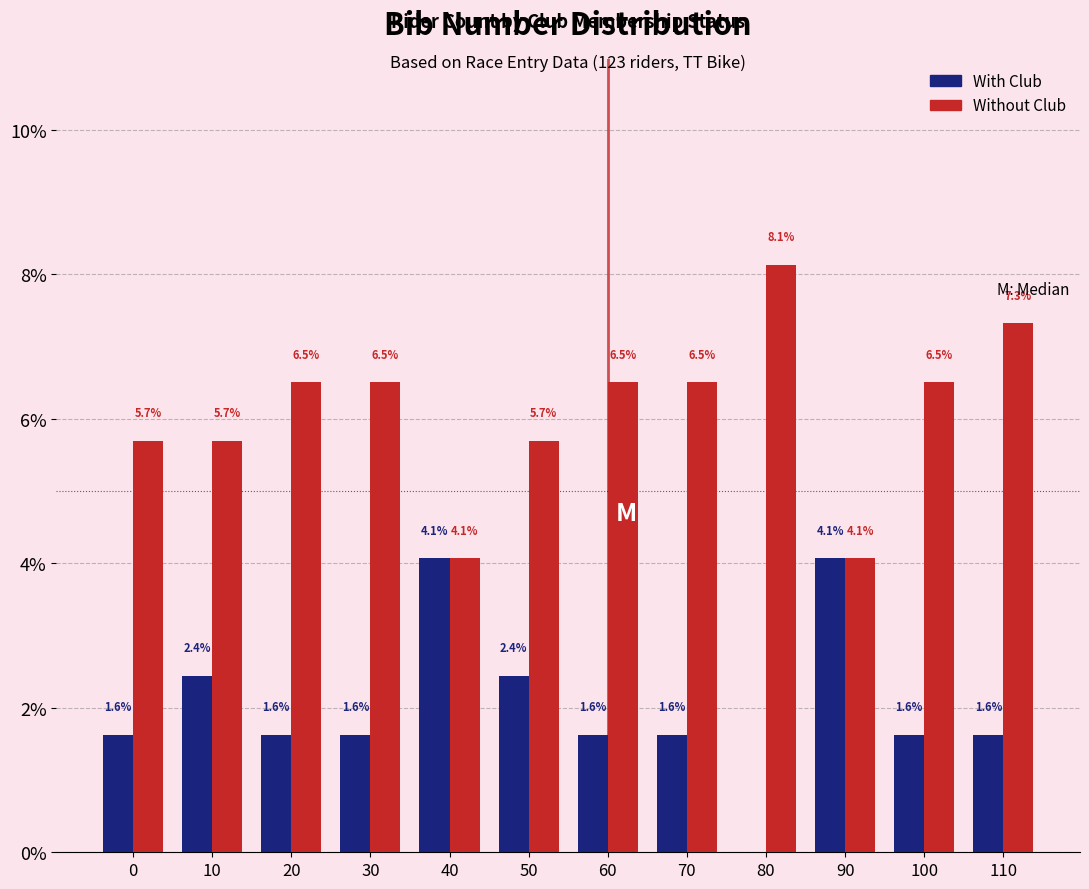

Reading left to right, extract all data points from this chart.

With Club: 0=1.6	10=2.4	20=1.6	30=1.6	40=4.1	50=2.4	60=1.6	70=1.6	80=0.0	90=4.1	100=1.6	110=1.6
Without Club: 0=5.7	10=5.7	20=6.5	30=6.5	40=4.1	50=5.7	60=6.5	70=6.5	80=8.1	90=4.1	100=6.5	110=7.3